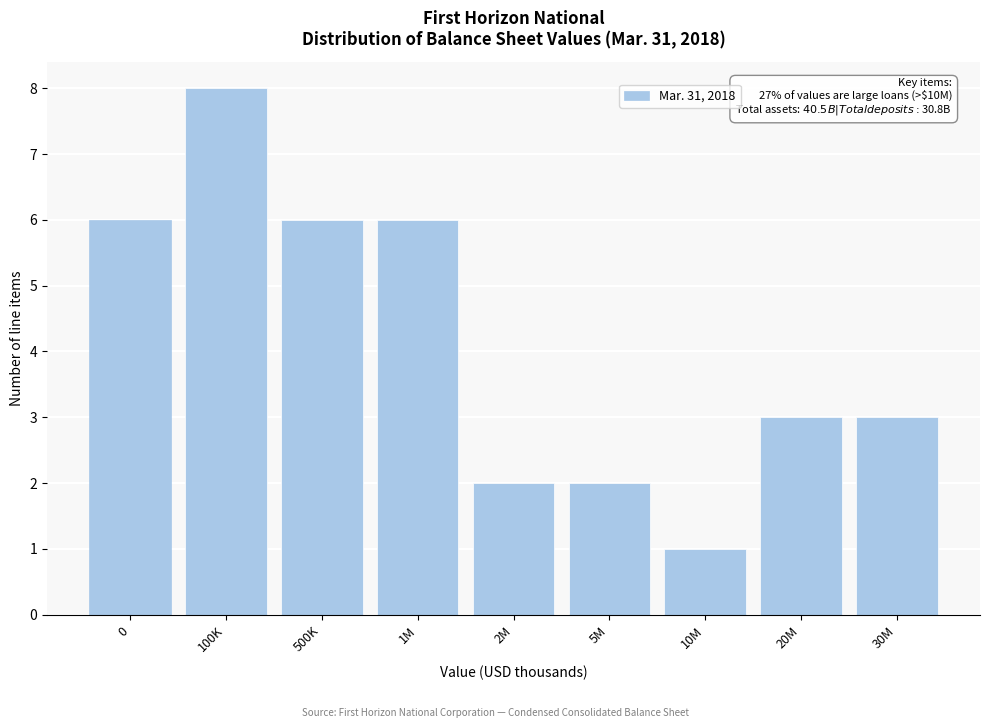

Reading left to right, list all the values displayed in this chart.

0=6	100K=8	500K=6	1M=6	2M=2	5M=2	10M=1	20M=3	30M=3